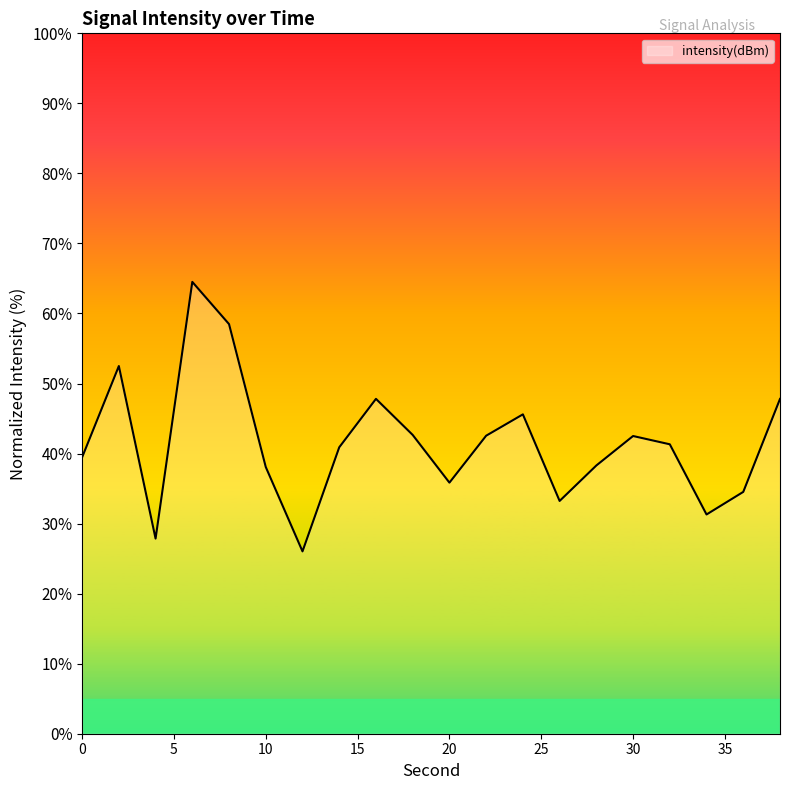

What is the difference between the maximum and minimum values?

38.5